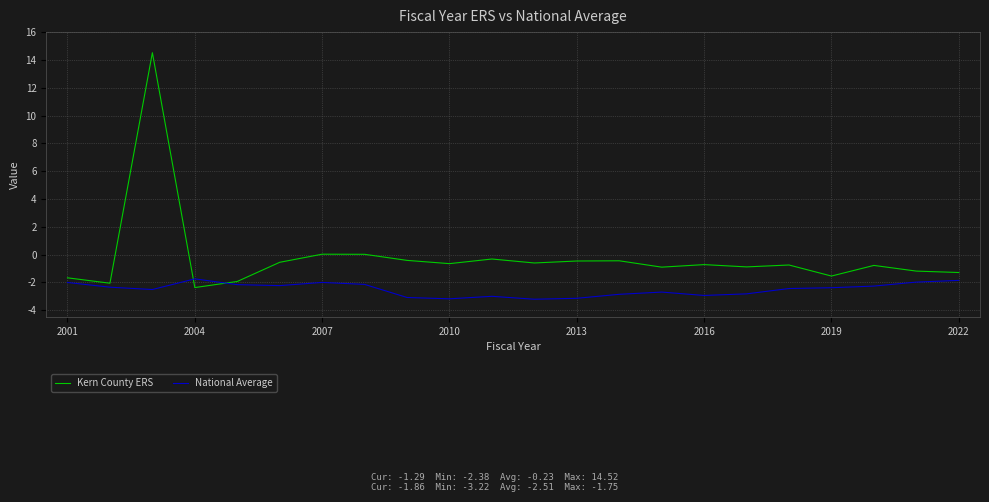

True or false: Kern County ERS and National Average intersect in this chart.

True